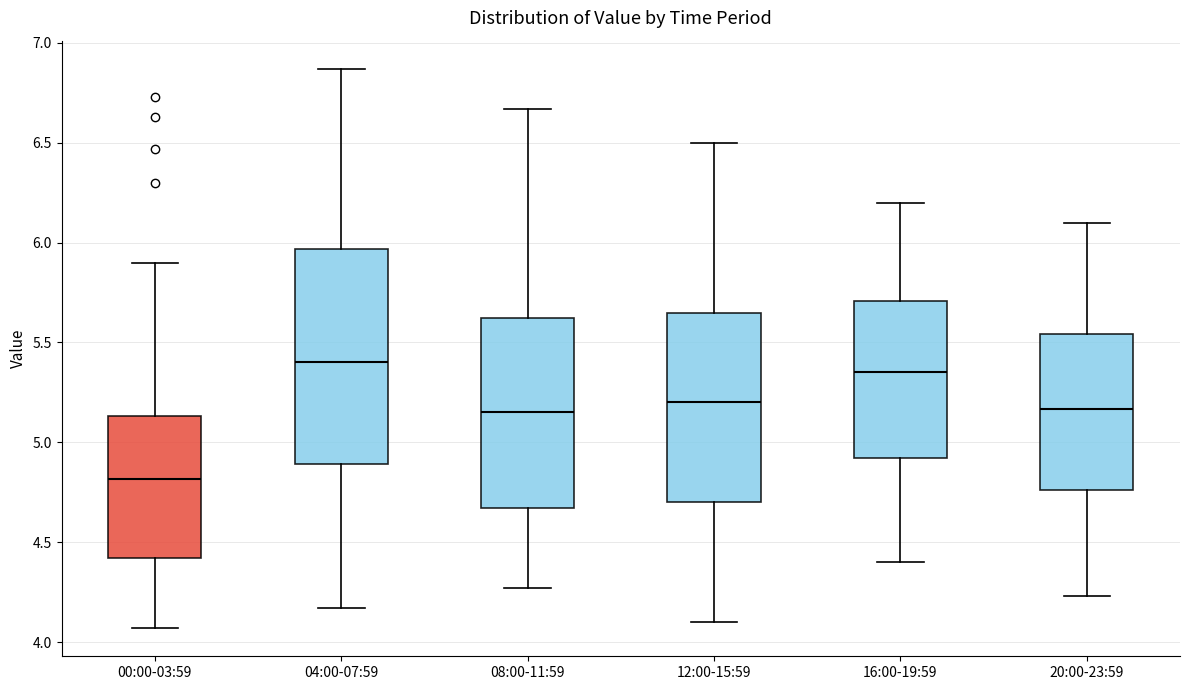

Where does the upper whisker of the box for 00:00-03:59 end on the y-axis? The values are not printed on the chart, so give them approximately, as read against the axis.

5.90